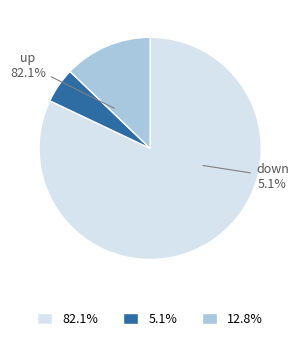

Which has a higher value, up or down?

up